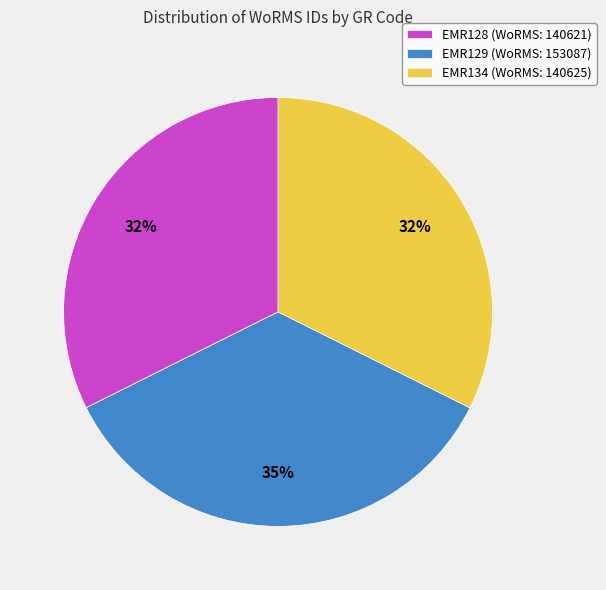

Is the sum of EMR128 (WoRMS: 140621) and EMR129 (WoRMS: 153087) greater than half?

Yes